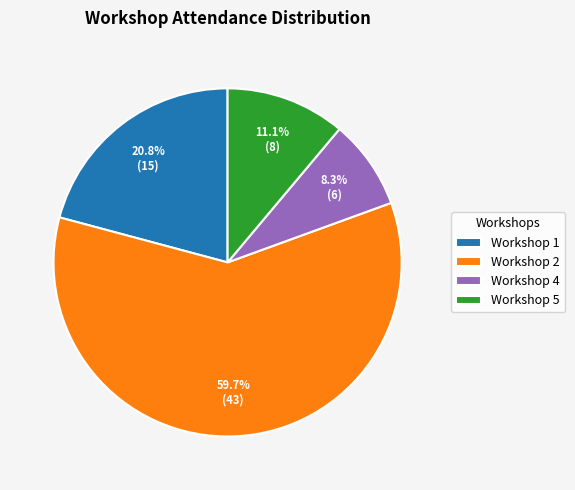

Is the sum of Workshop 5 and Workshop 2 greater than half?

Yes